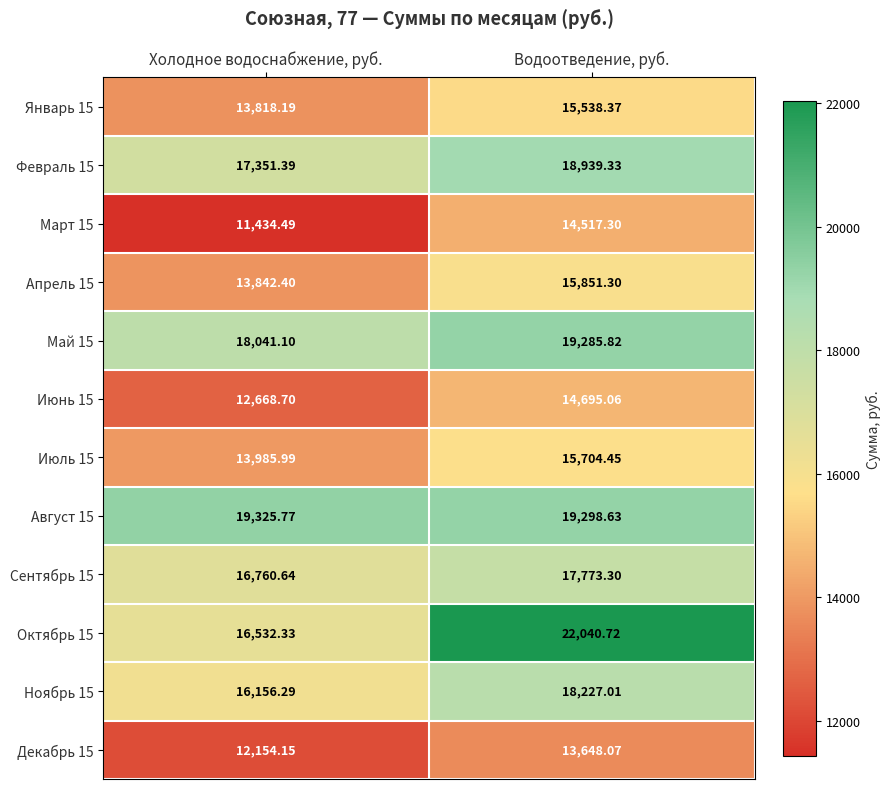

At which category does the chart reach its peak across all series?

Водоотведение, руб.